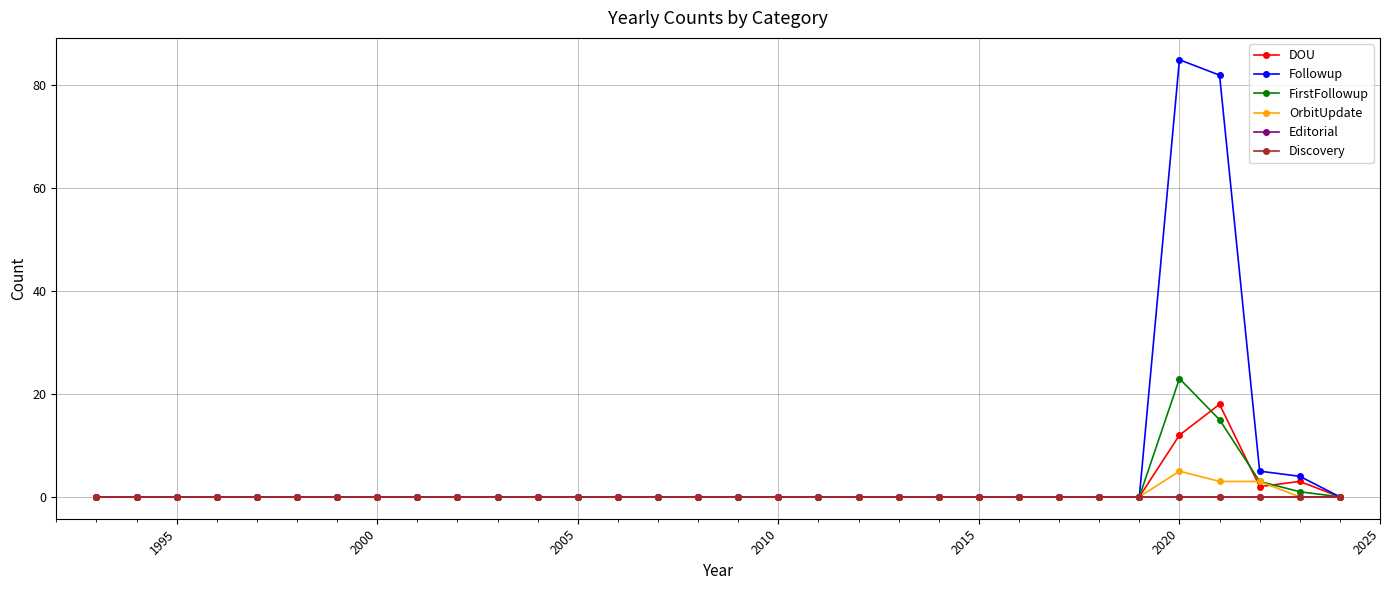

Does the chart have visible grid lines?

Yes